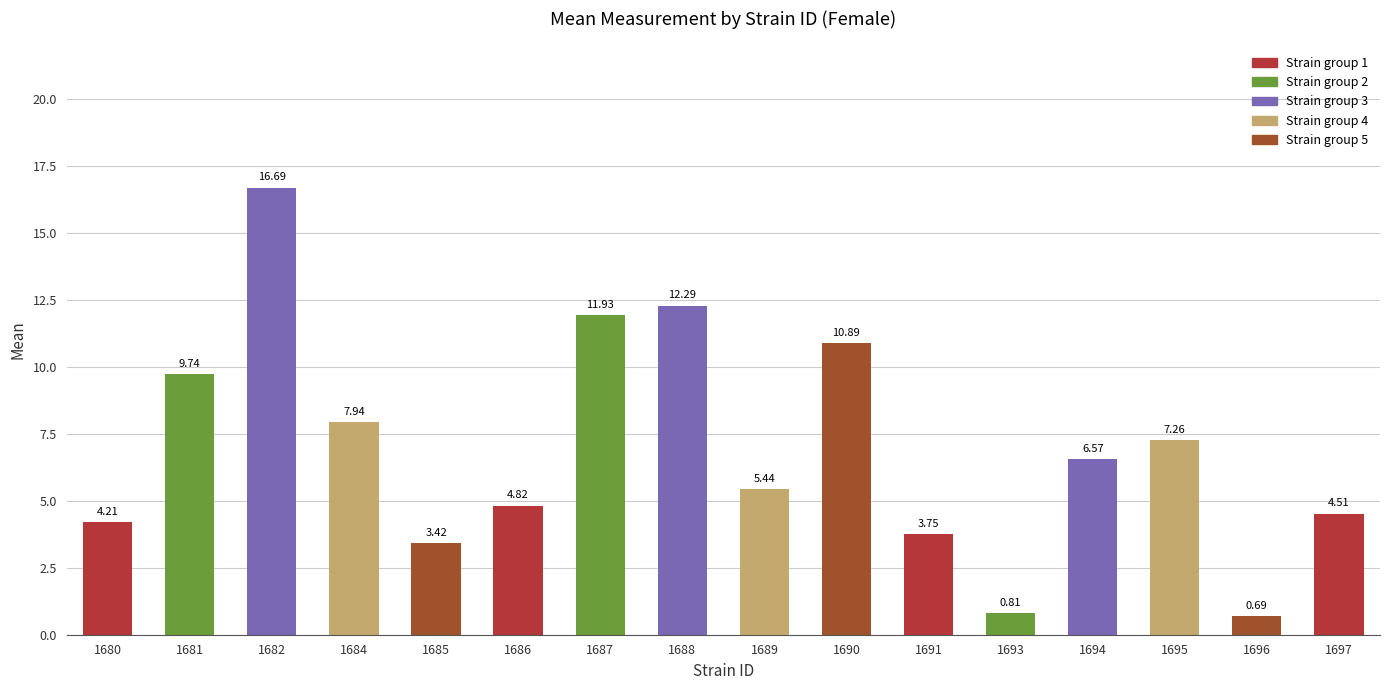

List the labels in order of value, smallest first.

1696, 1693, 1685, 1691, 1680, 1697, 1686, 1689, 1694, 1695, 1684, 1681, 1690, 1687, 1688, 1682